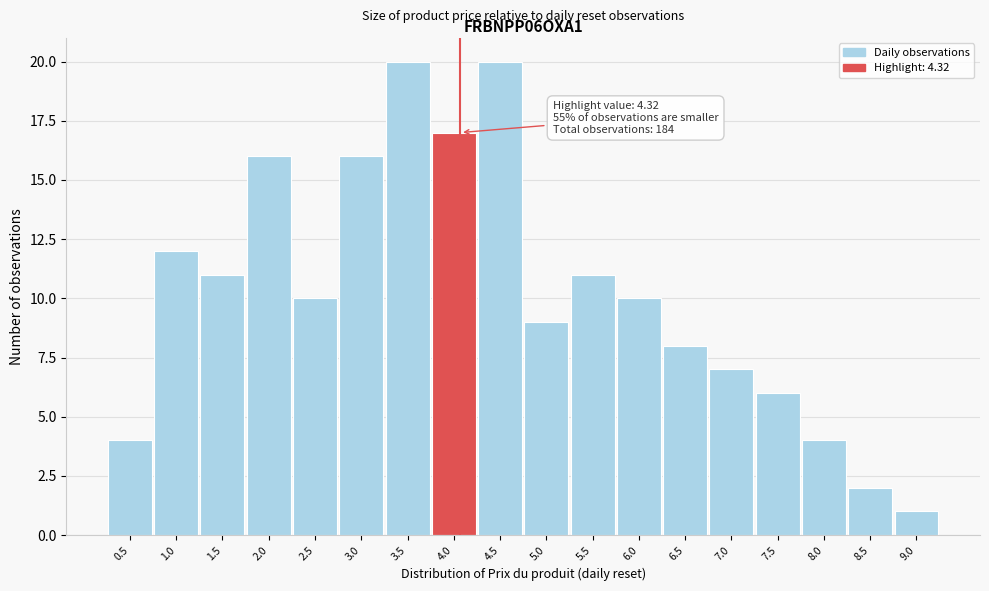

Reading left to right, transcribe all the data shown in this chart.

0.5=4	1.0=12	1.5=11	2.0=16	2.5=10	3.0=16	3.5=20	4.0=17	4.5=20	5.0=9	5.5=11	6.0=10	6.5=8	7.0=7	7.5=6	8.0=4	8.5=2	9.0=1